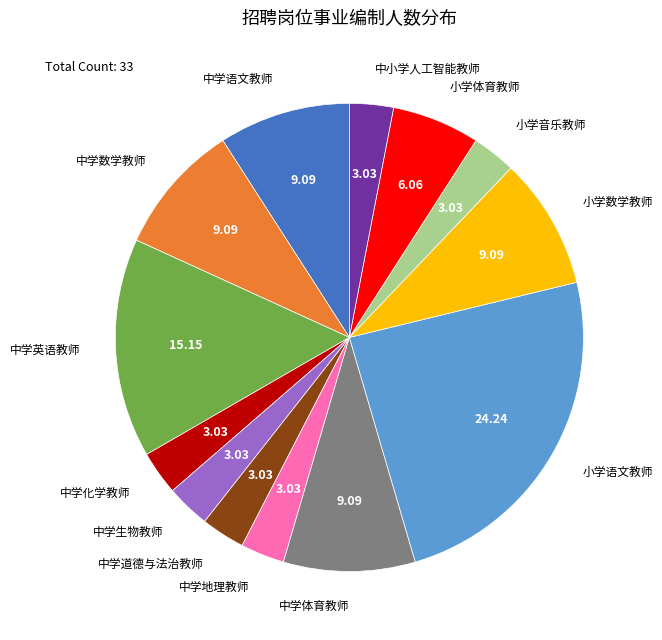

Is the sum of 小学数学教师 and 中学道德与法治教师 greater than half?

No